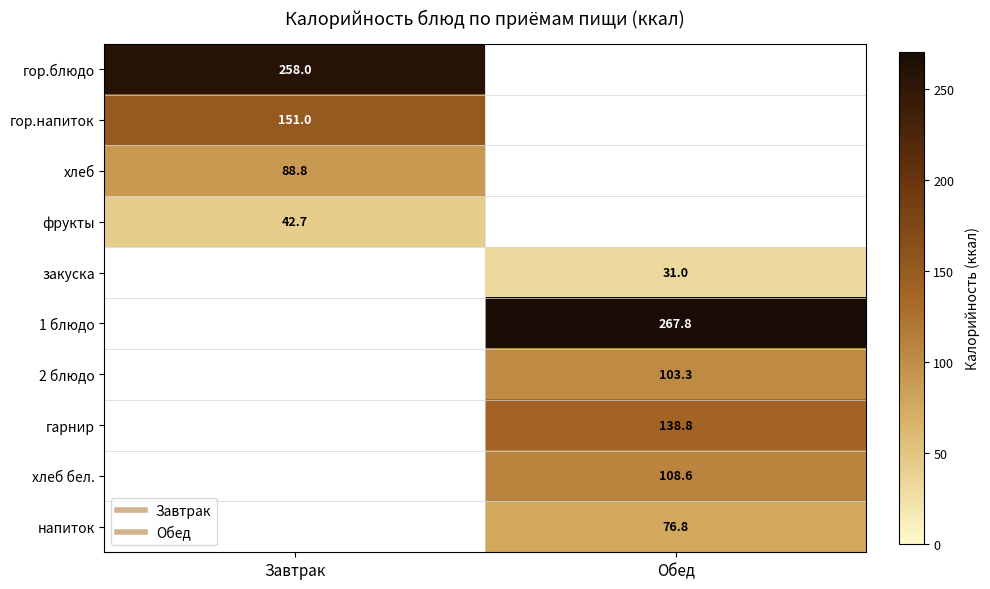

Which category has the lowest value across all series?

Обед